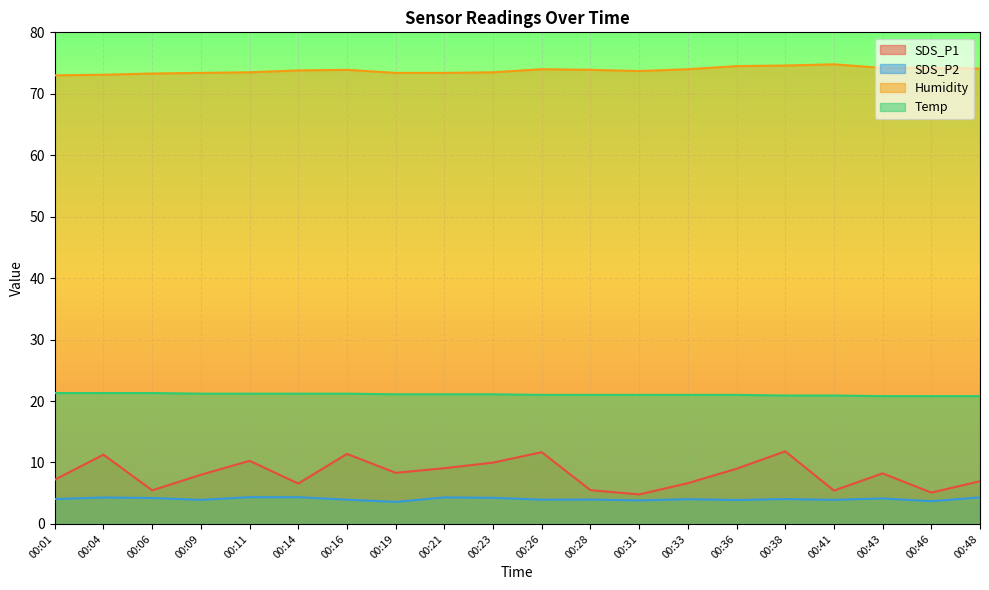

What are all the series names shown in the legend?

SDS_P1, SDS_P2, Humidity, Temp